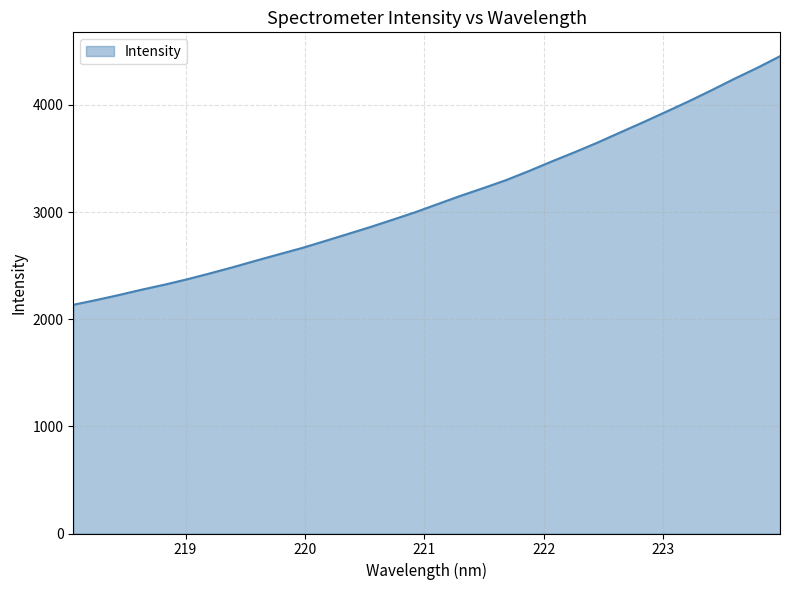

What is the smallest value displayed?

2134.8